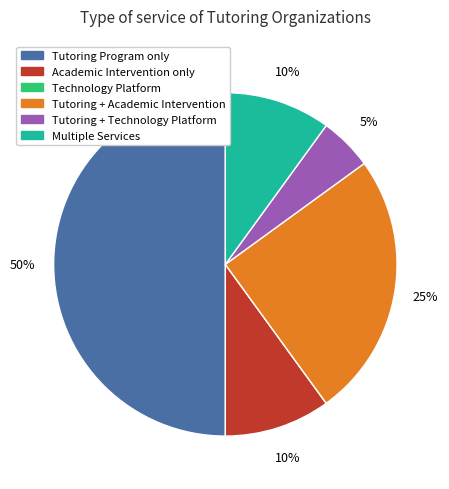

To the nearest percent, what is the difference between the largest and smallest slice percentages?

50%